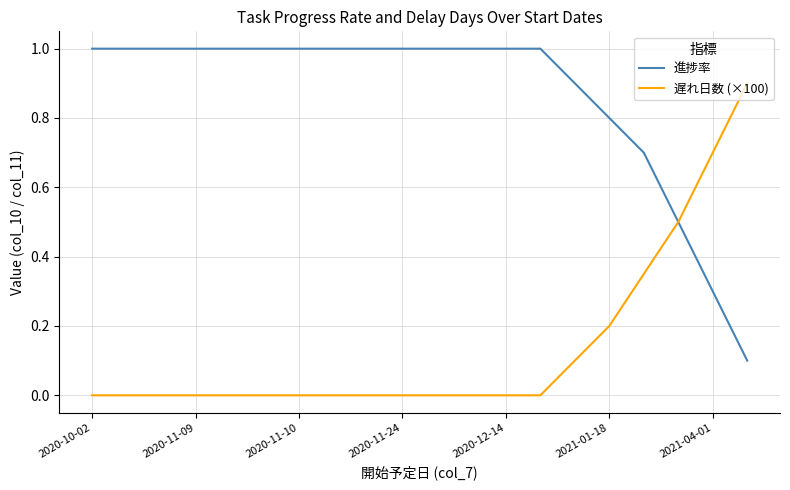

What is the maximum value for 遅れ日数 (×100)?

0.9